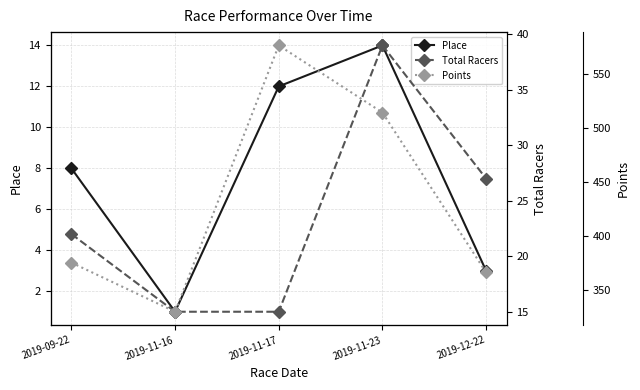

Which series has the widest spread of values?

Points